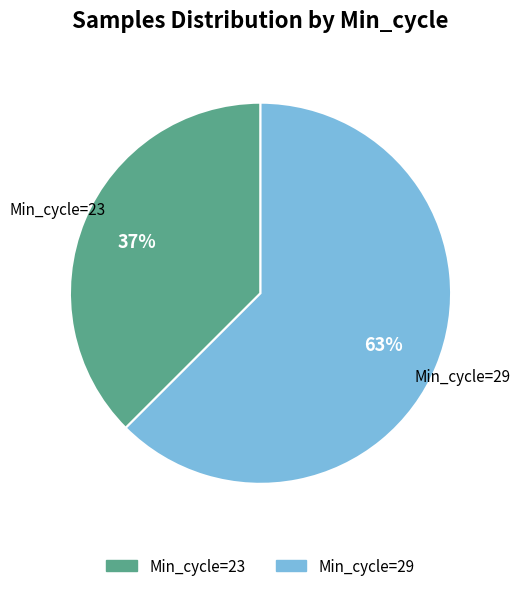

How many slices are in this pie chart?

2